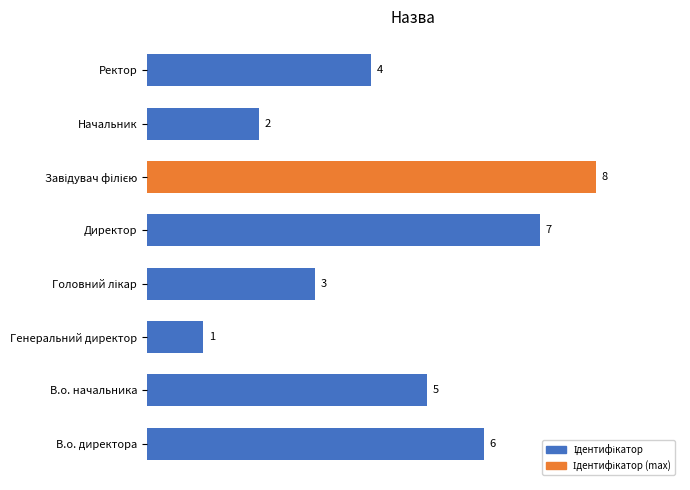

The value at В.о. начальника is 5. True or false?

True